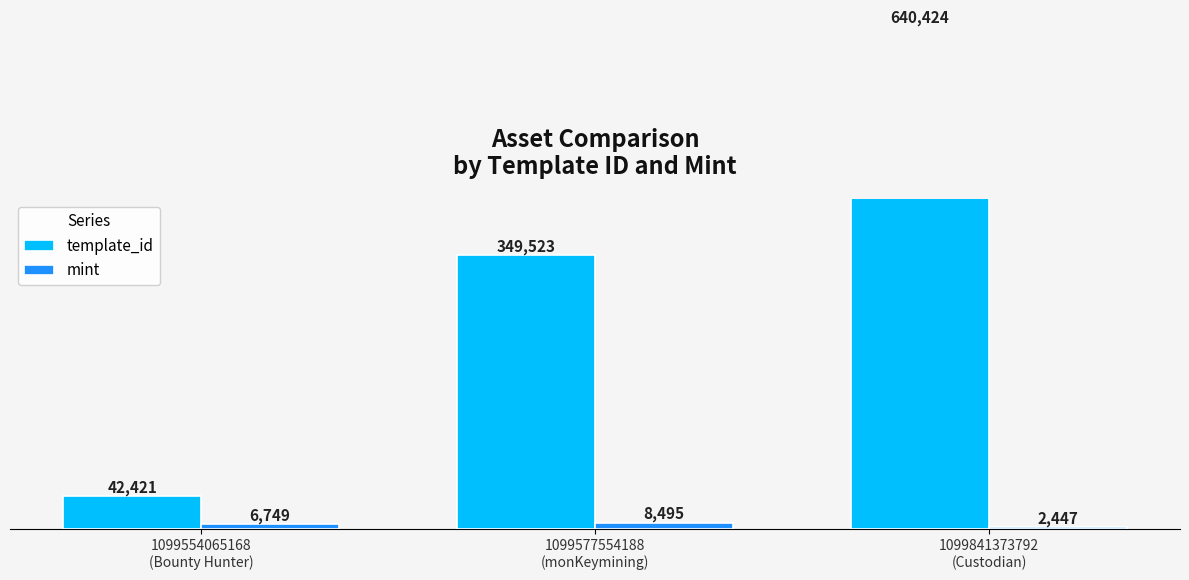

How many template_id values are between 42421 and 640424?

3